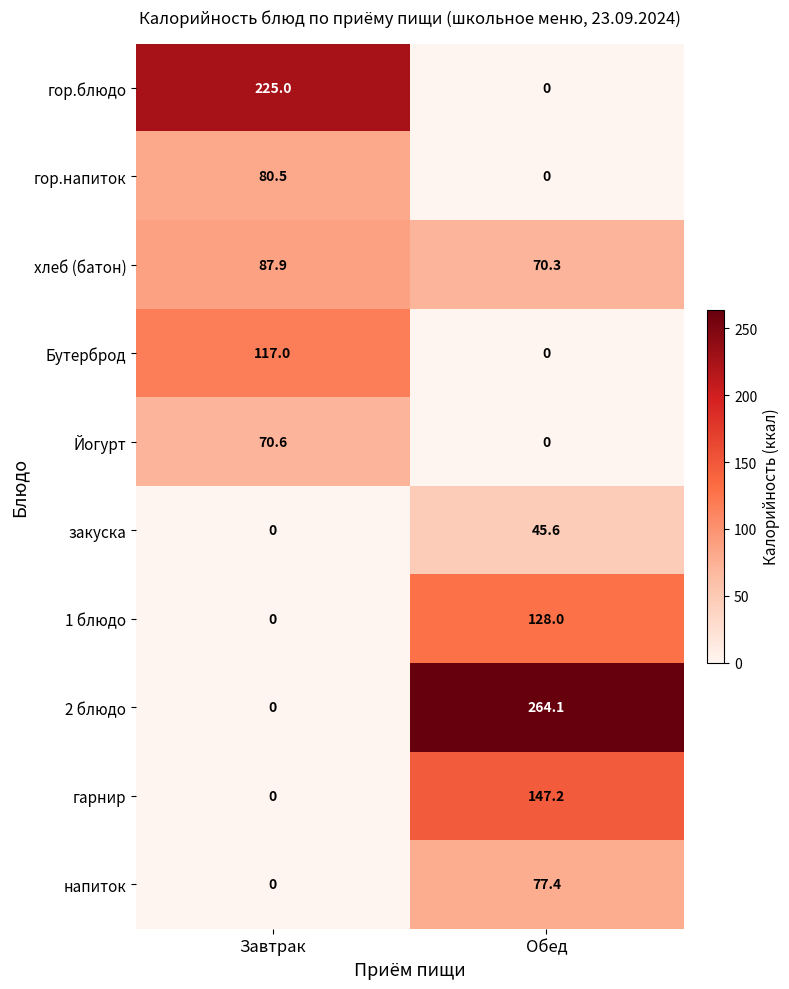

What is the difference between the maximum and minimum values in the 2 блюдо series?

264.1